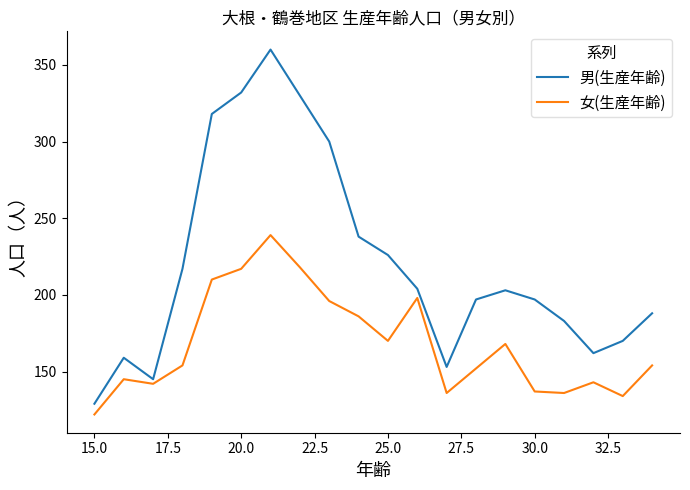

True or false: 女(生産年齢) has more than 1 interior local peaks.

True